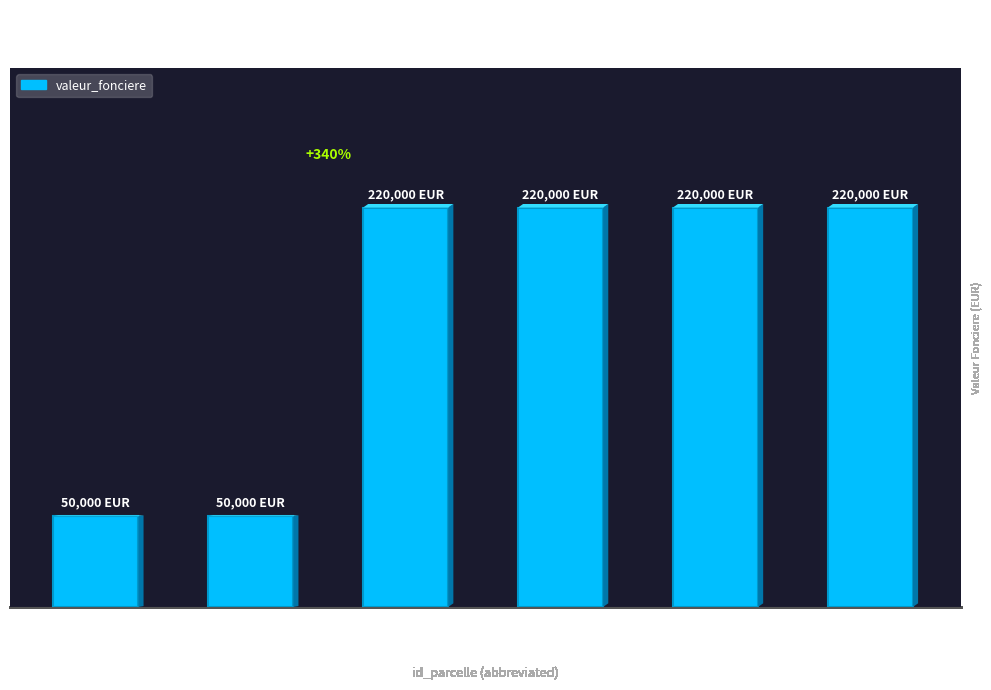

What is the value of the 1st bar from the left?

50000